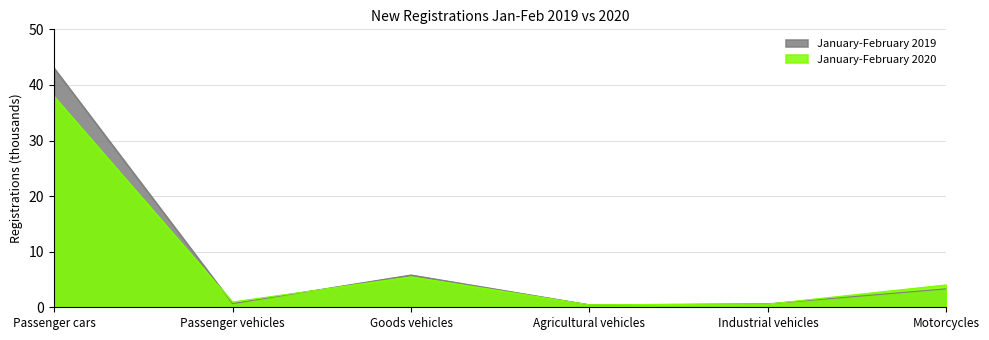

True or false: January-February 2019 and January-February 2020 cross at least once.

True